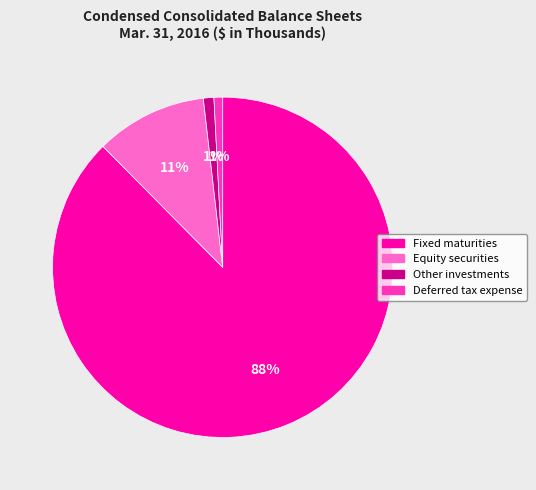

Which category has the biggest portion of the pie?

Fixed maturities